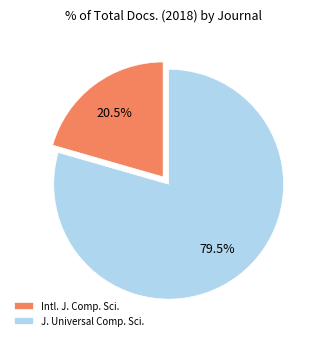

Which category accounts for the majority?

J. Universal Comp. Sci.